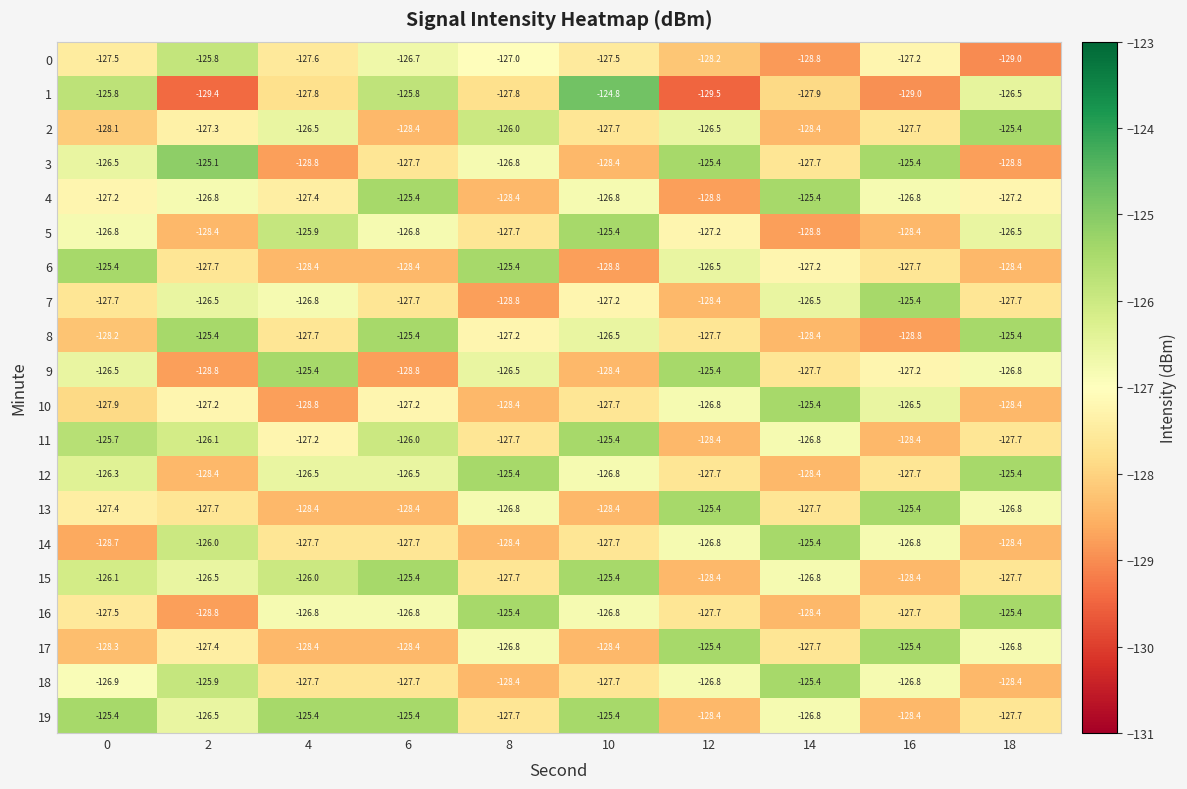

How many series are shown in this chart?

20